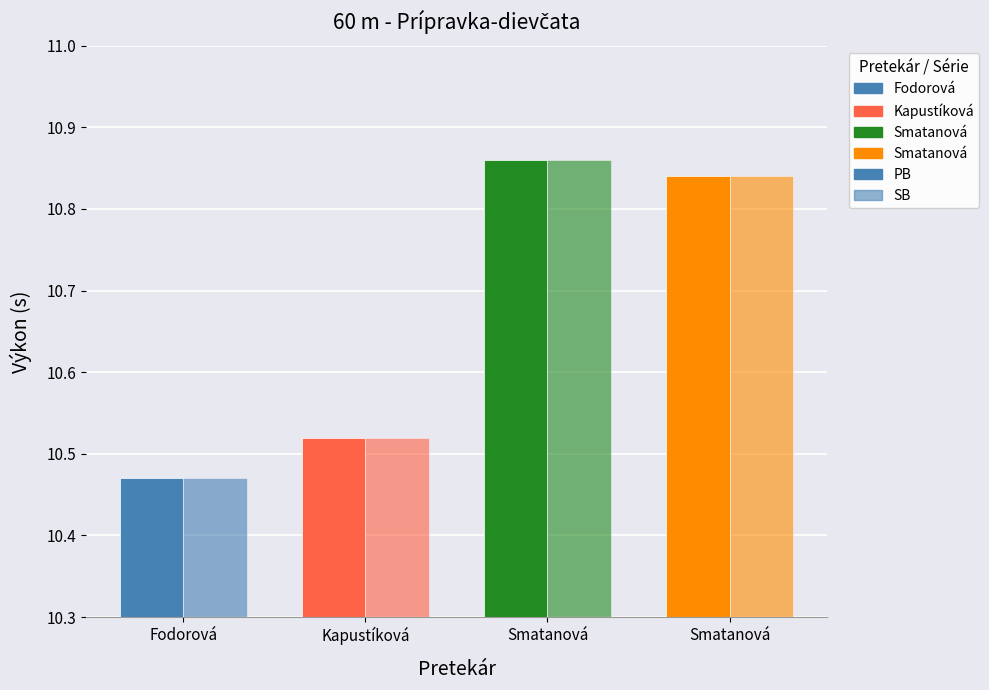

How many series are shown in this chart?

2